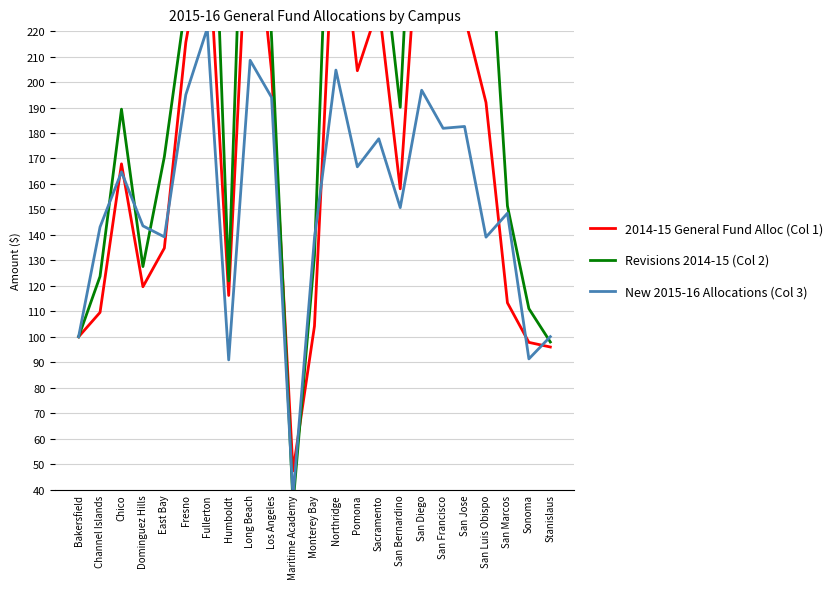

Where is the first local maximum for Revisions 2014-15 (Col 2)?

Chico